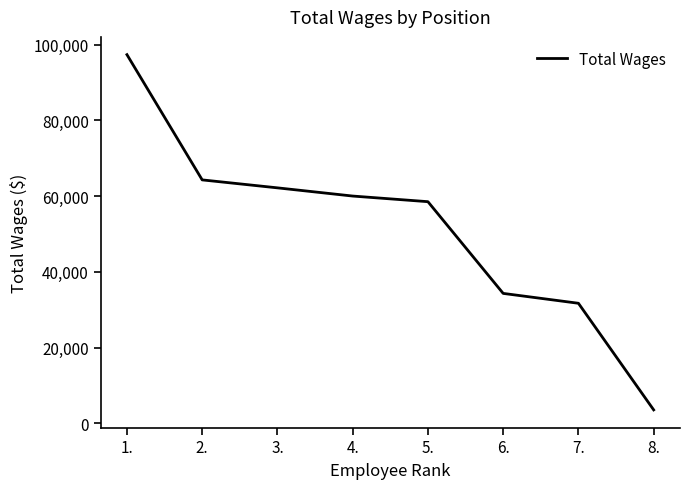

Is it true that the value at 2. is 90609?

False